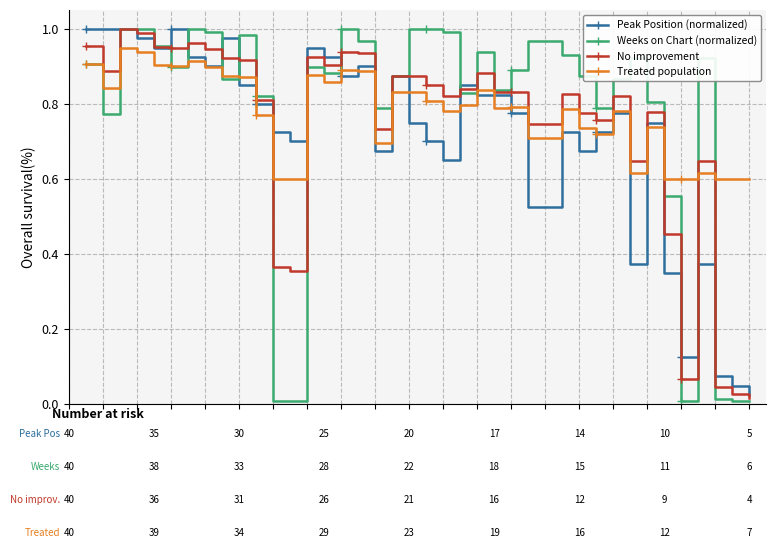

Which series has the largest range (max minus min)?

Weeks on Chart (normalized)